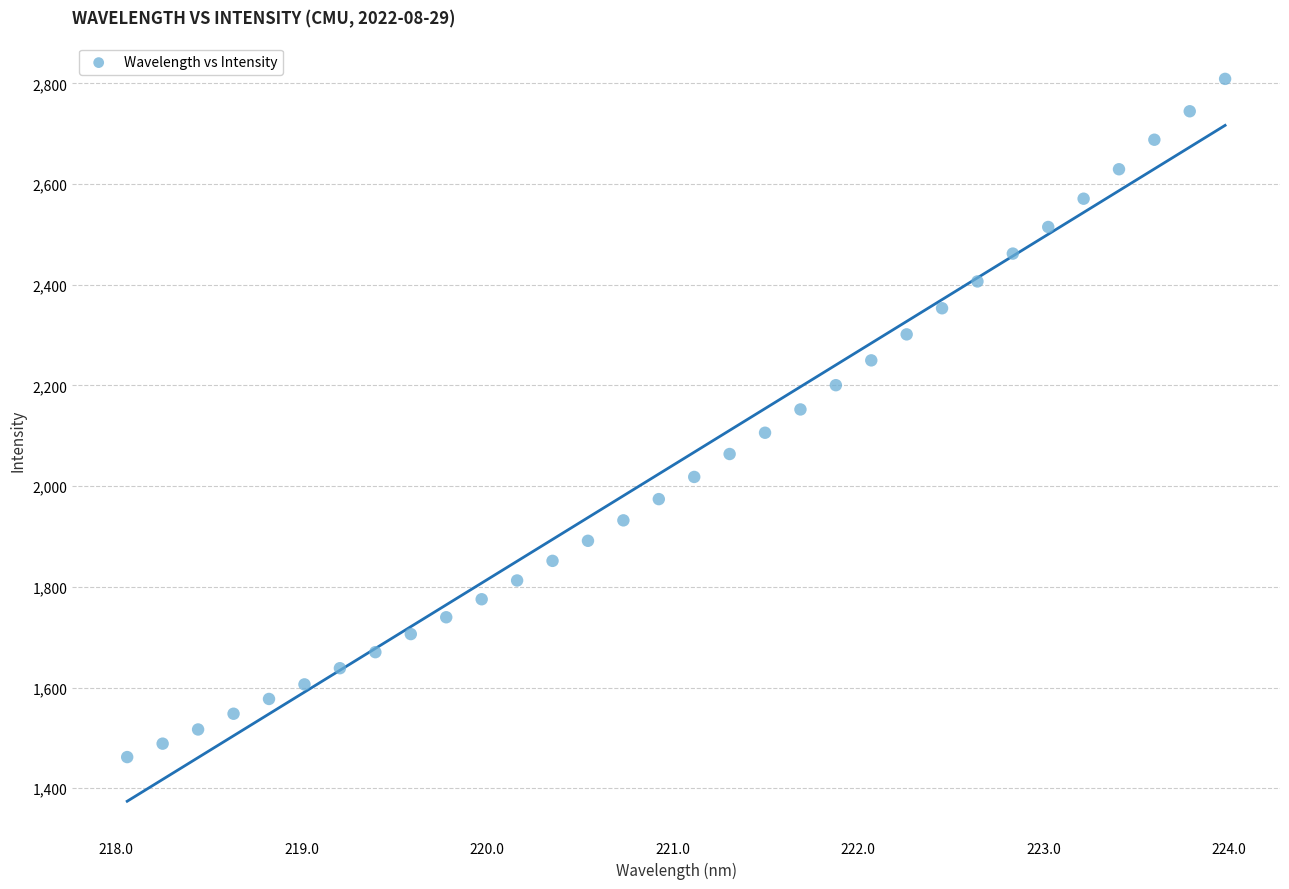

What is the range of X values (max minus min)?

5.9